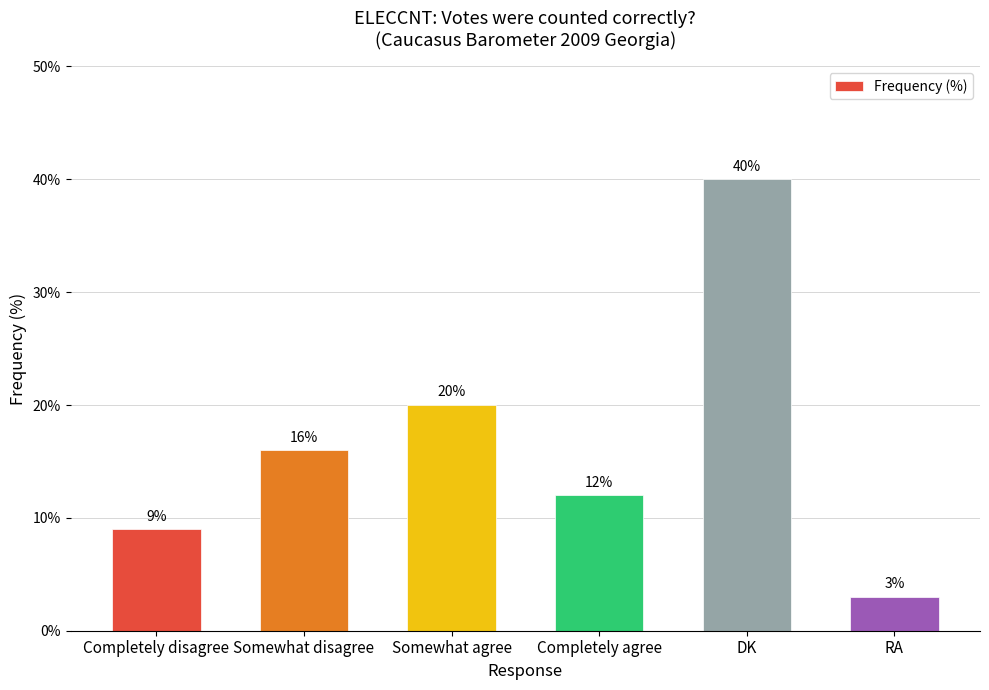

Does the chart contain stacked bars?

No